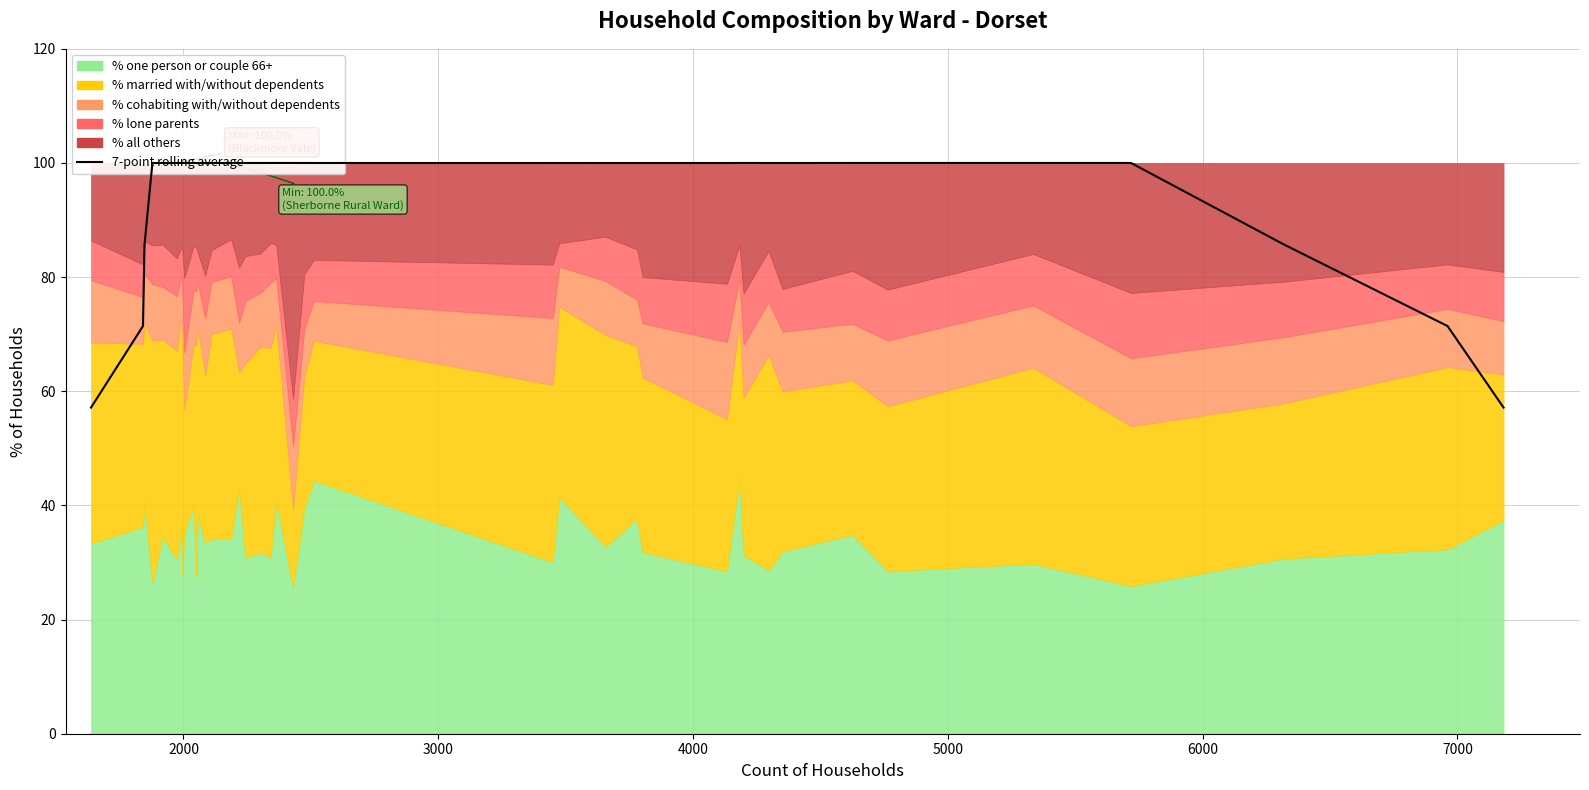

Reading left to right, list all the values displayed in this chart.

57.1	71.4	85.7	100.0	100.0	100.0	100.0	100.0	100.0	100.0	100.0	100.0	100.0	100.0	100.0	100.0	100.0	100.0	100.0	100.0	100.0	100.0	100.0	100.0	100.0	100.0	100.0	100.0	100.0	100.0	100.0	100.0	100.0	100.0	100.0	100.0	100.0	85.7	71.4	57.1